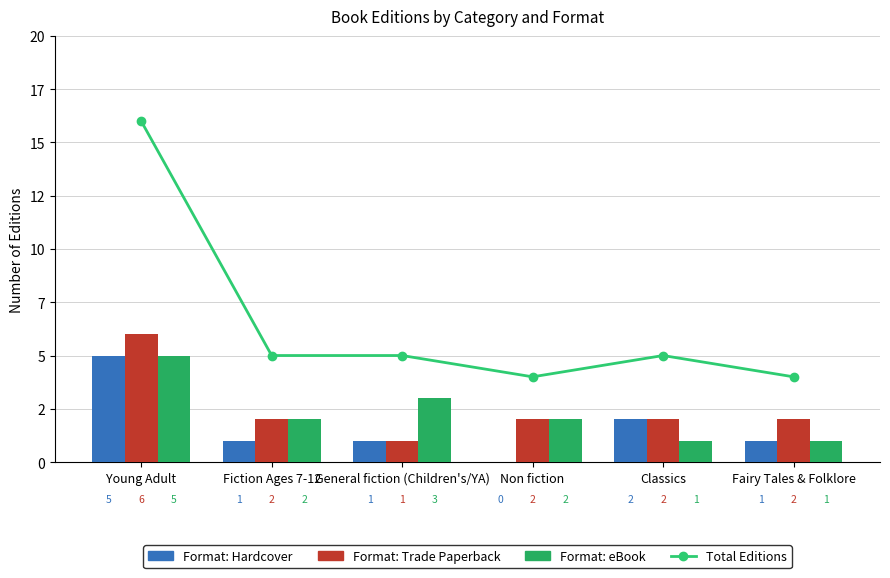

At which label is Total Editions closest to 10?

Fiction Ages 7-12